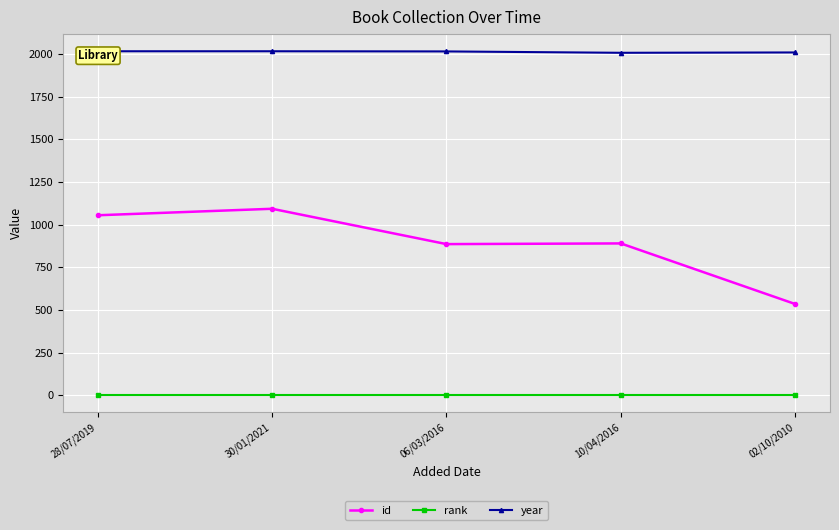

What are all the series names shown in the legend?

id, rank, year